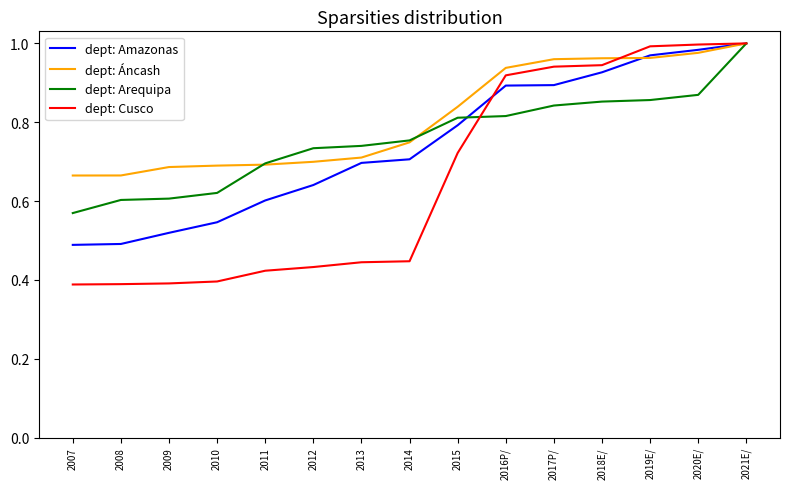

How many categories are shown in the chart?

15